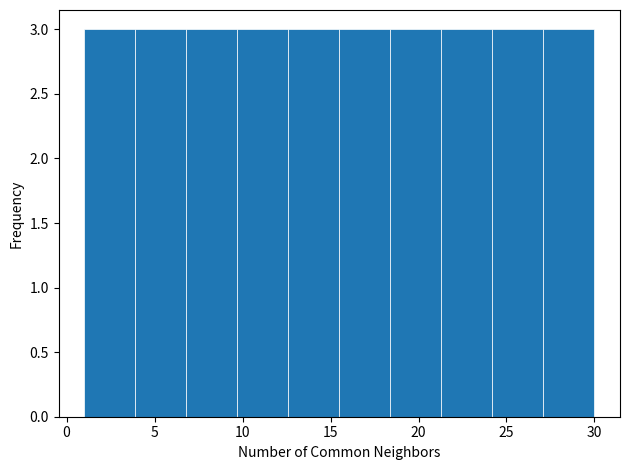

How tall is the bar that spans 6.8 to 9.7 on the x-axis? Neither the bar edges nor the heights are printed on the chart, so give them approximately, as read against the axes.

3